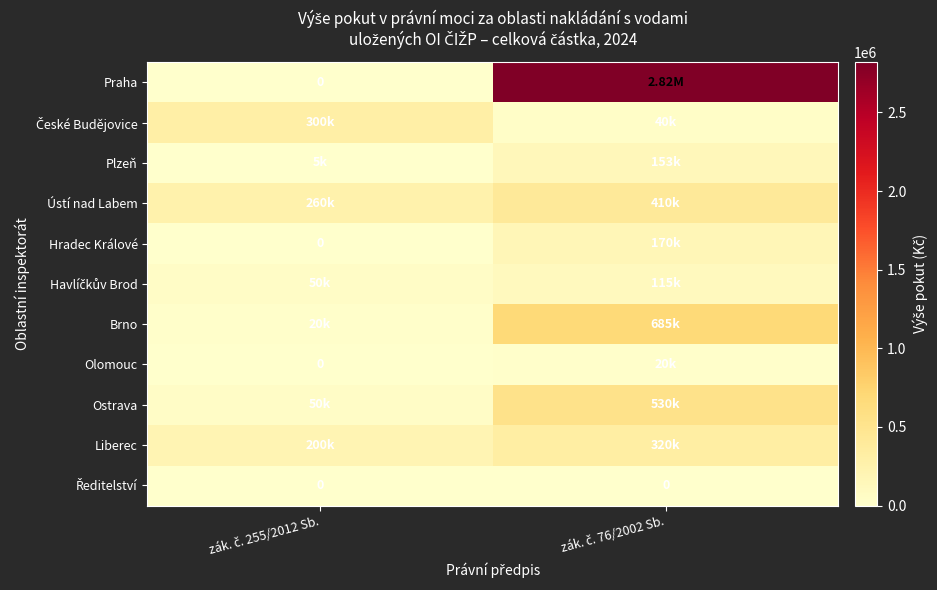

Where is Havlíčkův Brod nearest to the value 82500?

zák. č. 255/2012 Sb.